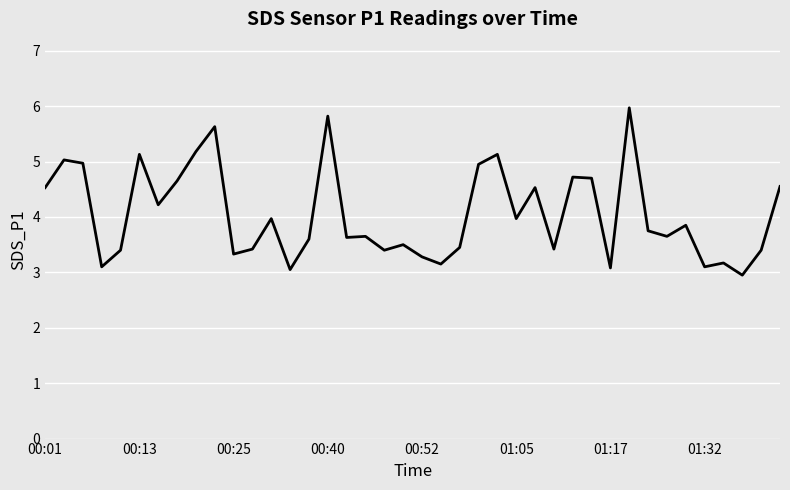

What is the smallest value displayed?

3.0